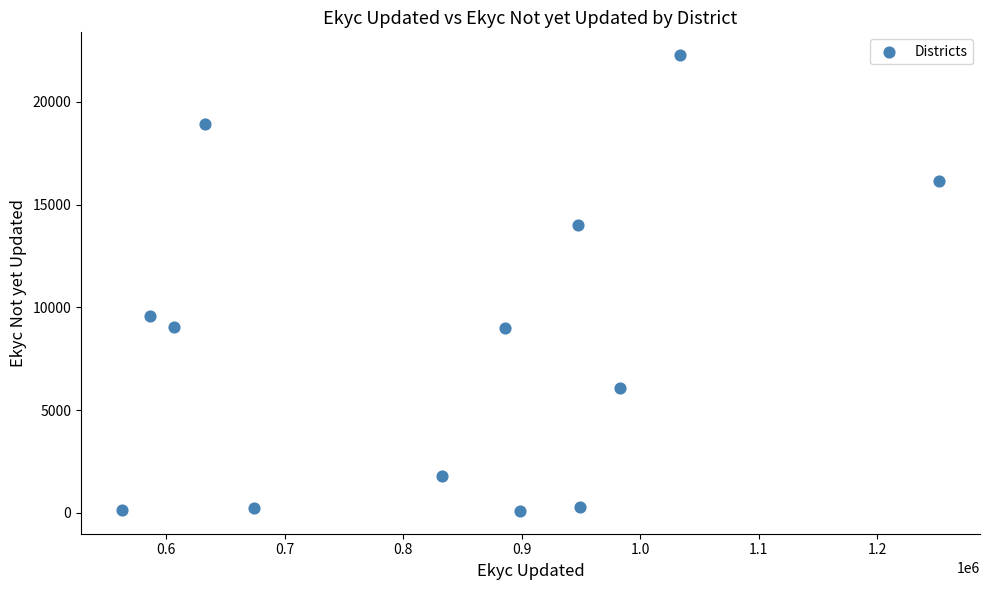

What Y value in the scatter plot is closest to 11189?

9599